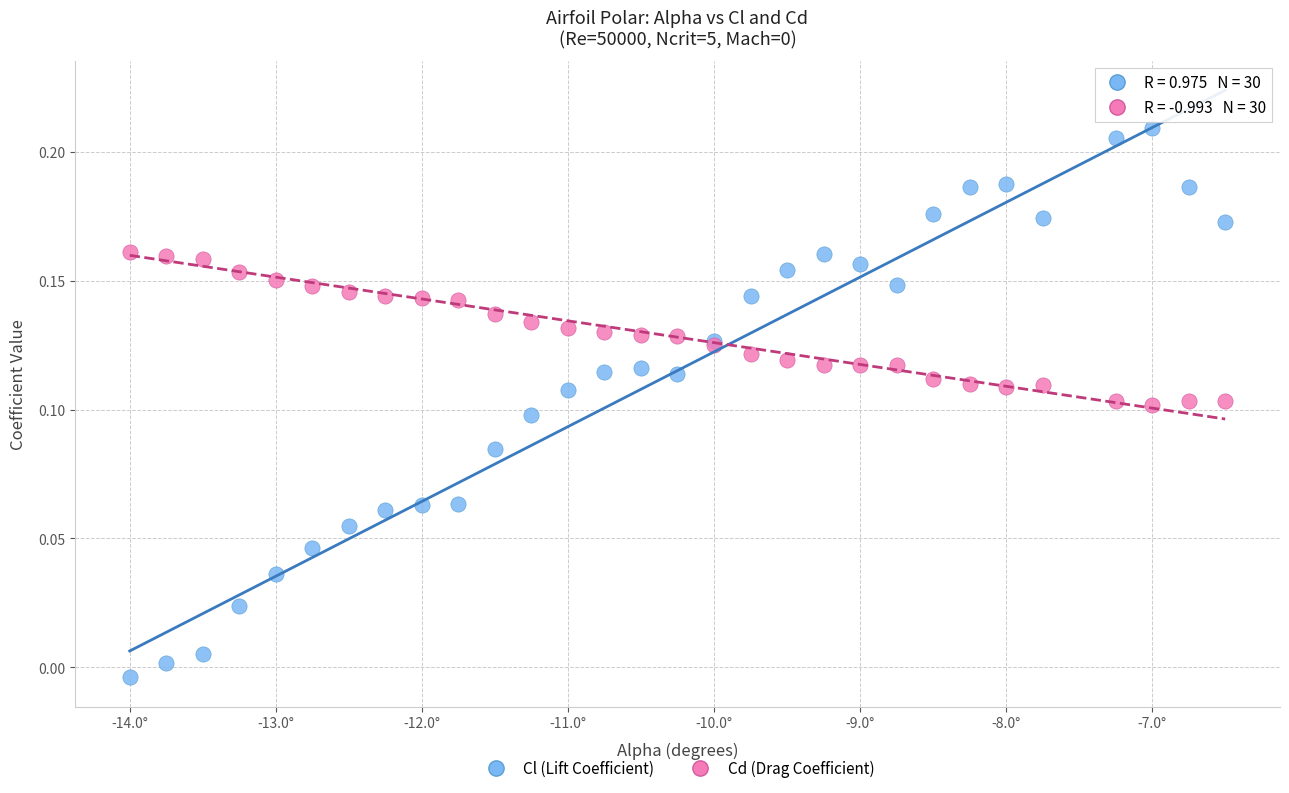

Which series reaches the maximum Y coordinate?

Cl (Lift Coefficient)